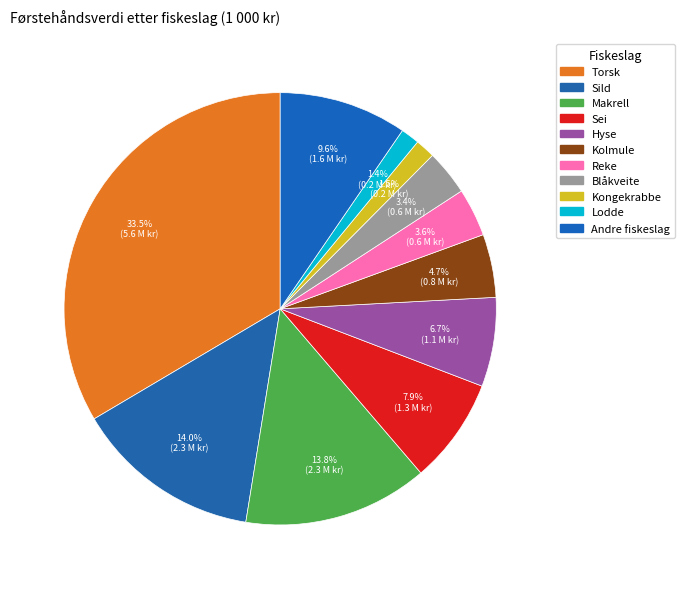

Approximately how many times larger is the value at Reke compared to Kongekrabbe?

2.4